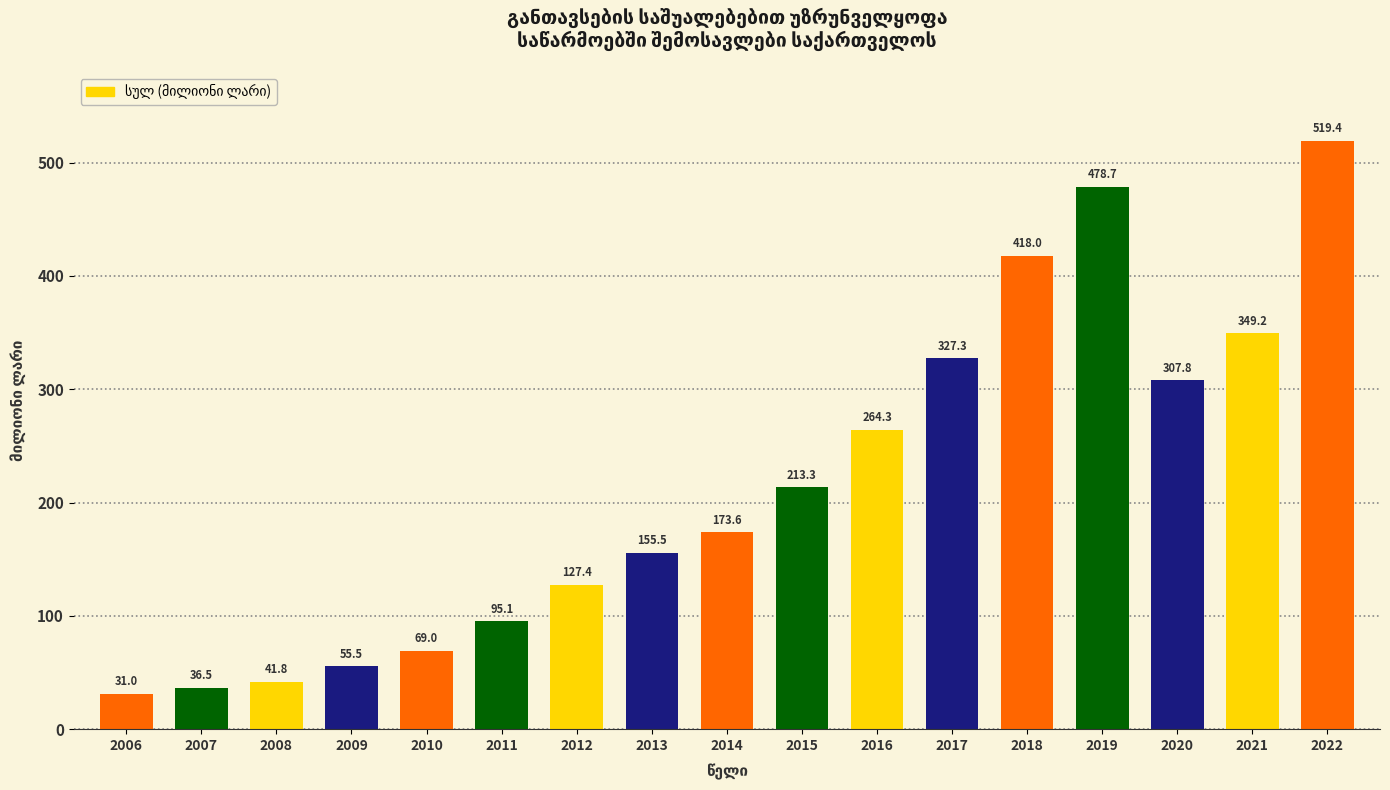

What is the sum of all values?

3663.5